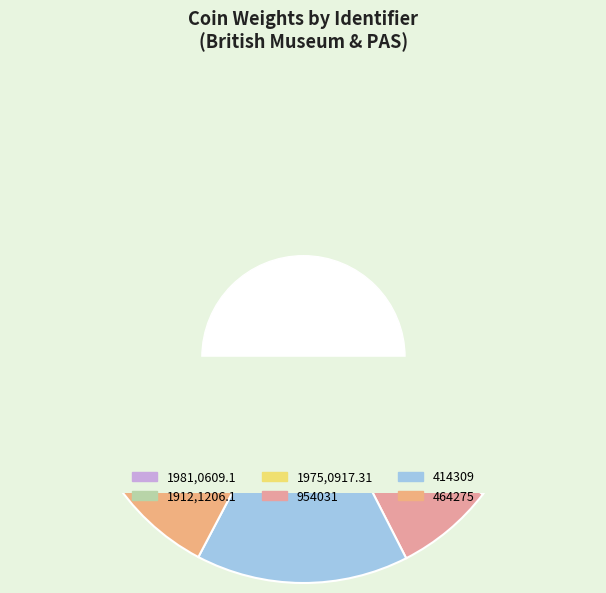

What is the smallest slice in the pie chart?

954031